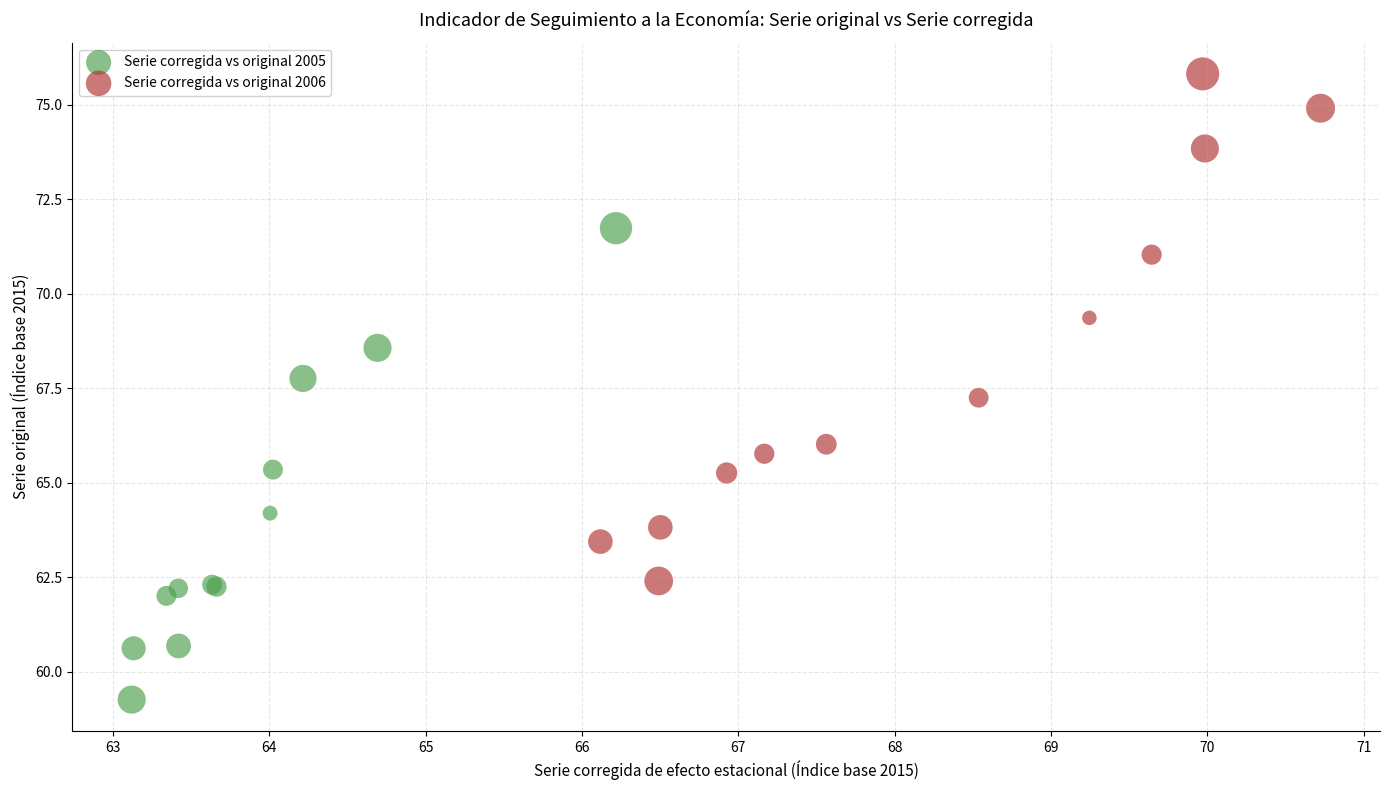

Which series has the widest spread of Y values?

Serie corregida vs original 2006